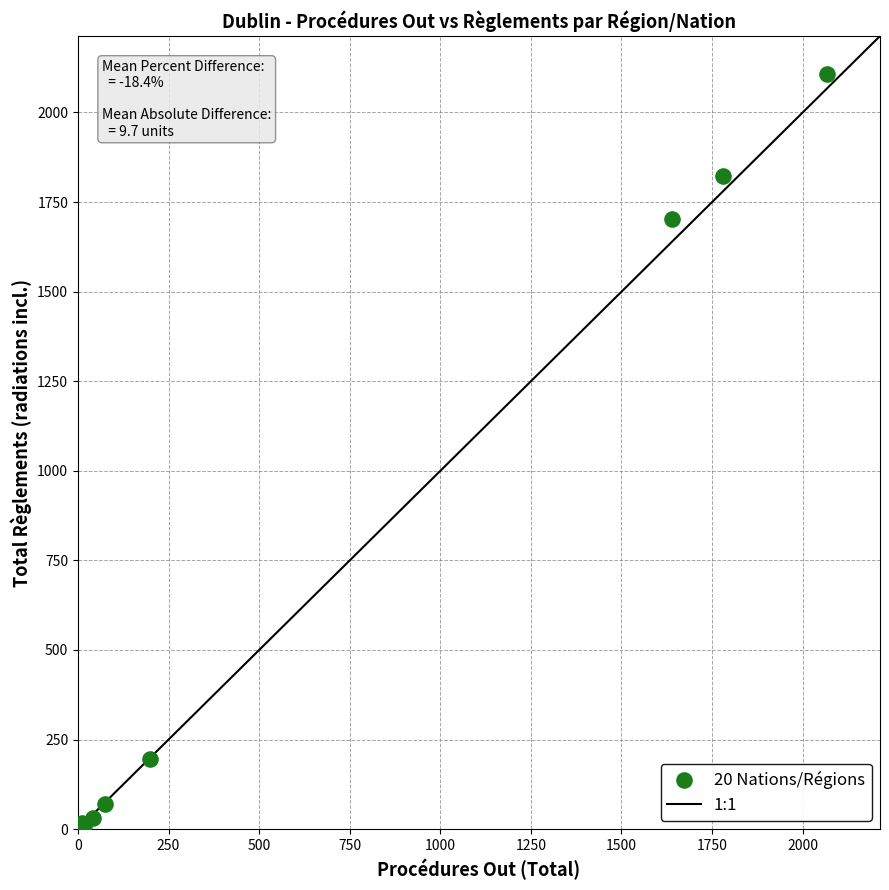

What Y value in the scatter plot is closest to 1054?

1703